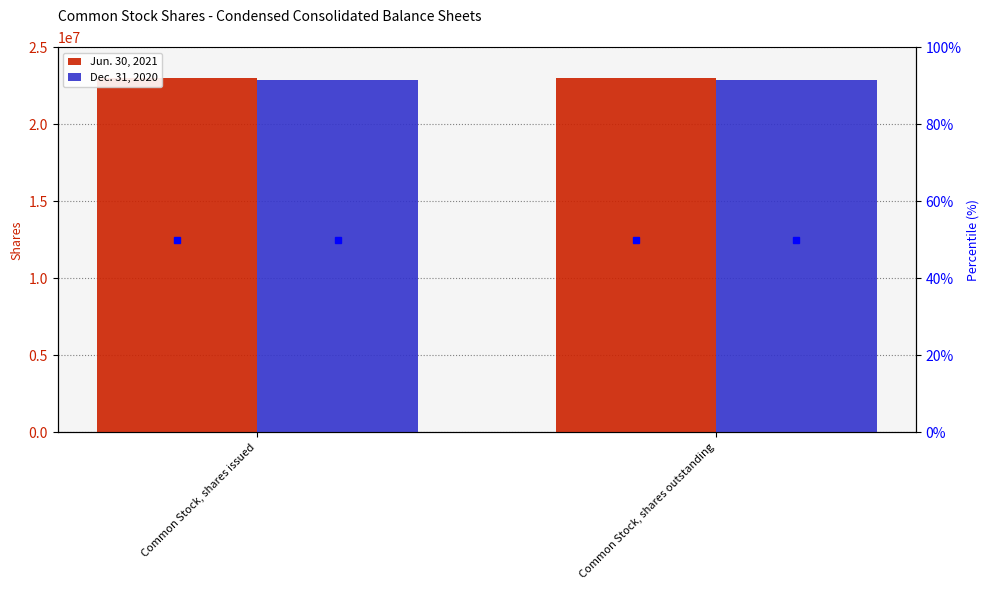

Between Common Stock, shares outstanding and Common Stock, shares issued, which is larger?

Common Stock, shares outstanding